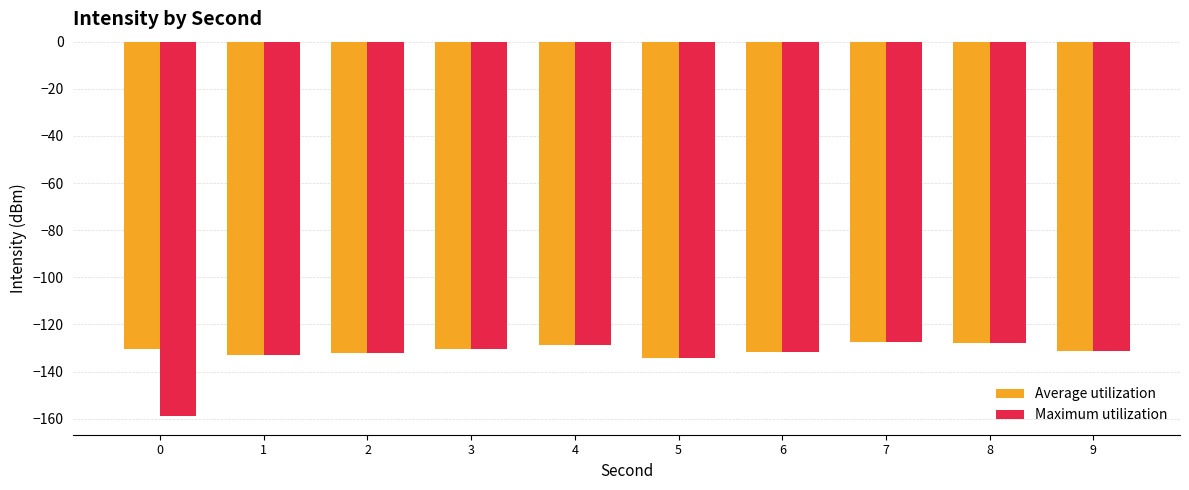

What is the smallest value displayed?

-158.9